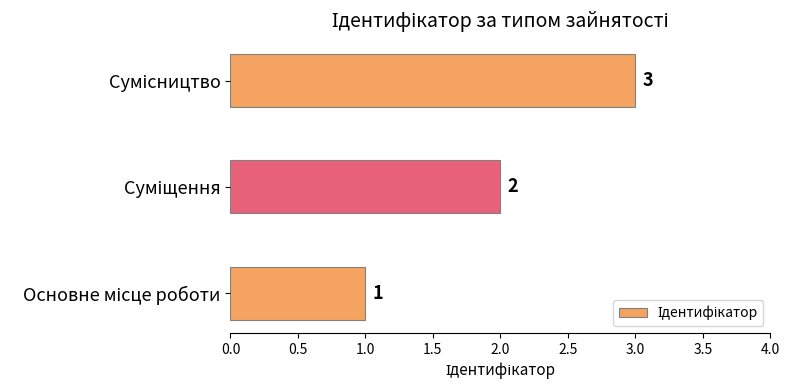

What is the greatest value displayed?

3